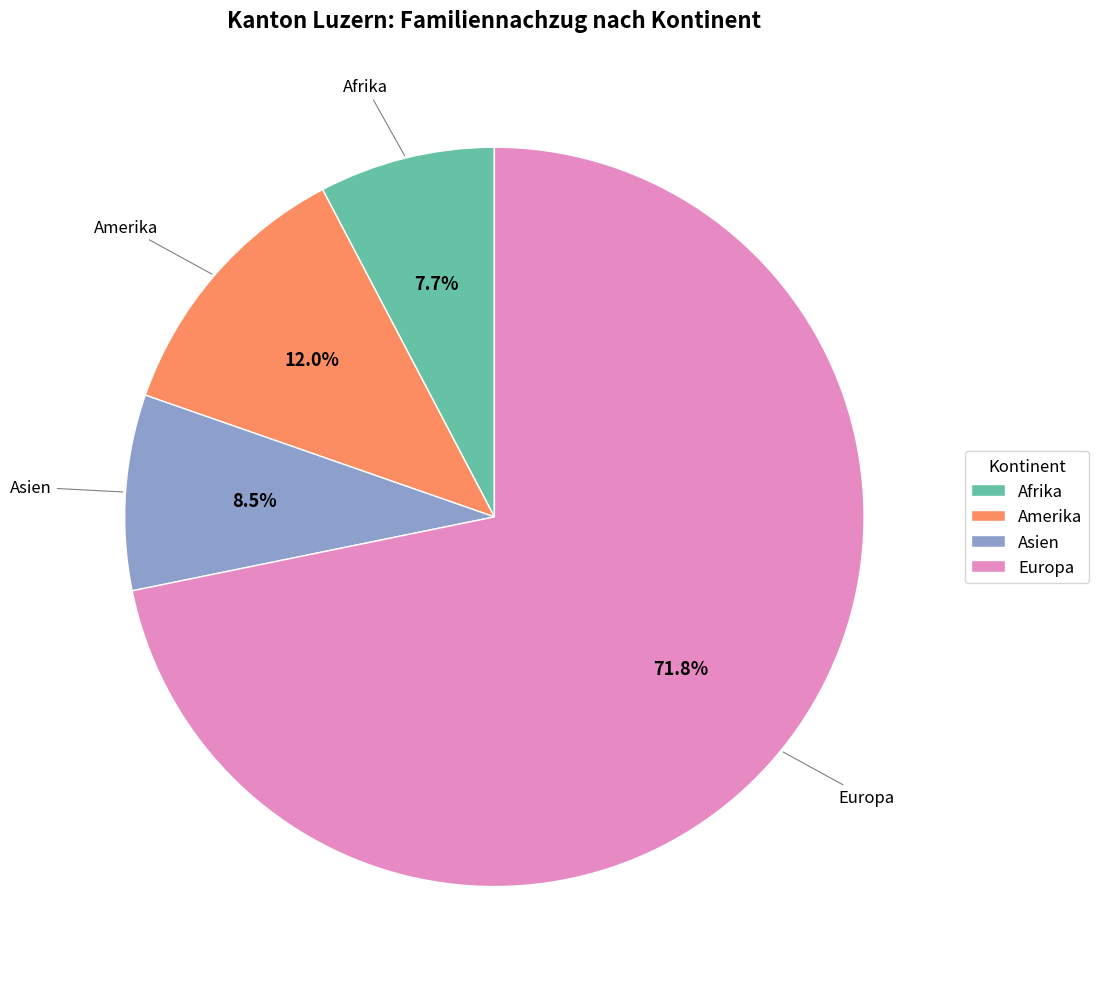

What is the largest slice in the pie chart?

Europa